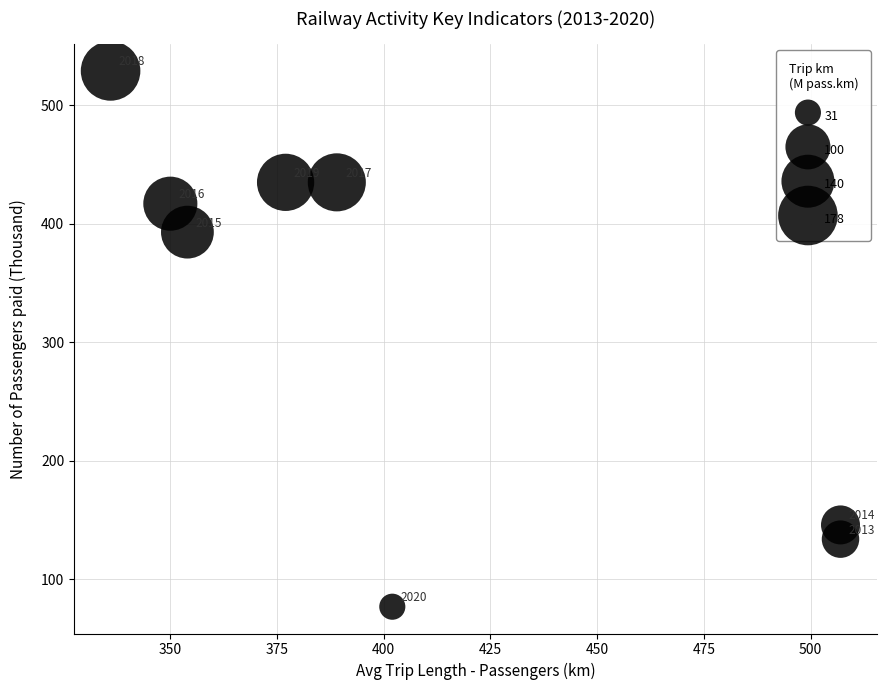

What Y value in the scatter plot is closest to 303?

393